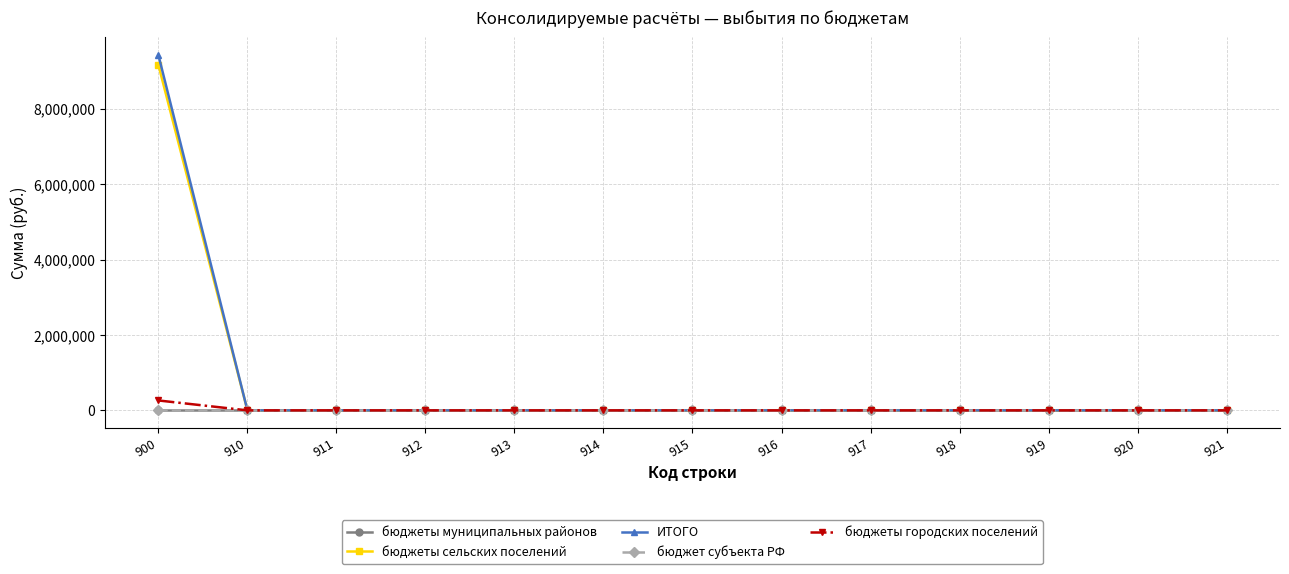

Does the chart have visible grid lines?

Yes